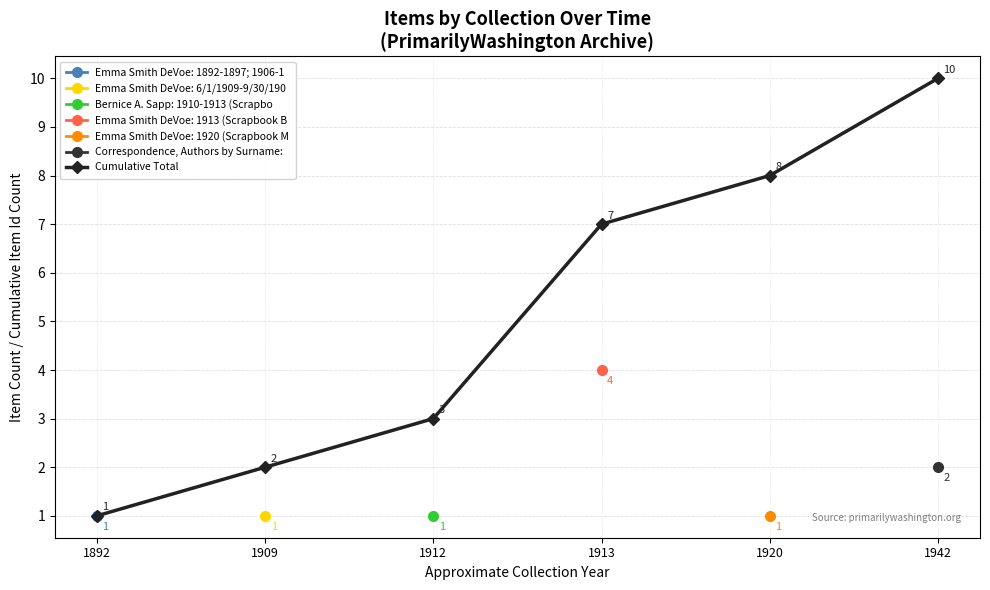

What is the greatest value displayed?

10